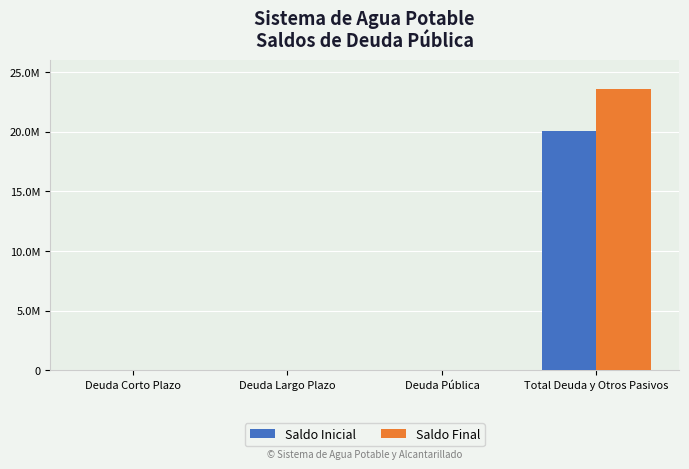

What is the label of the 2nd bar from the left?

Deuda Largo Plazo